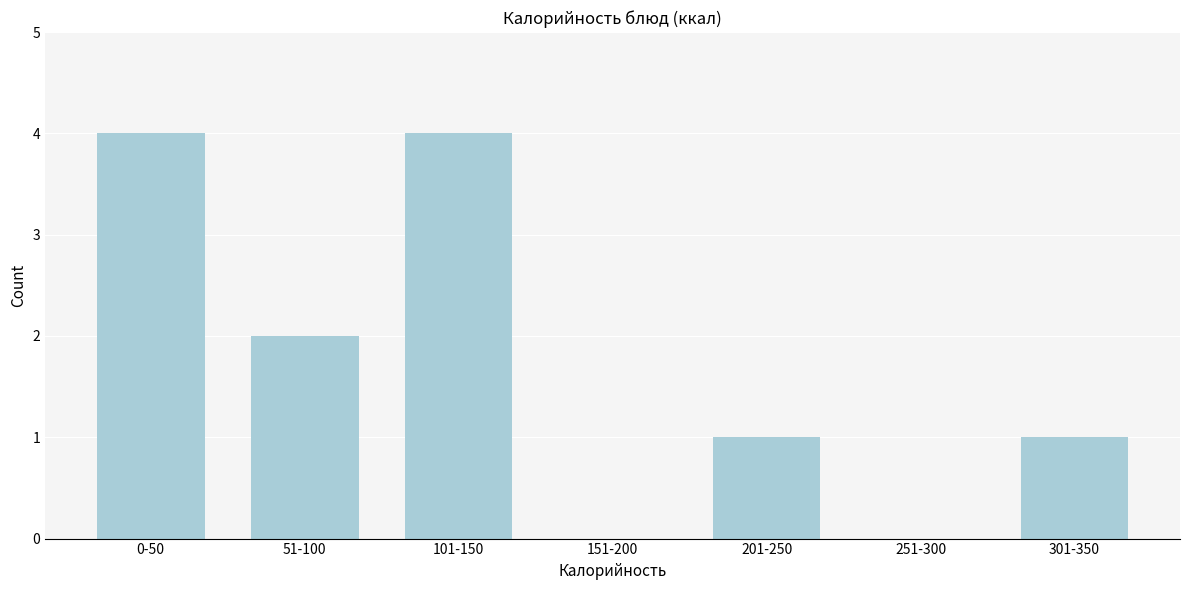

Reading left to right, list all the values displayed in this chart.

0-50=4	51-100=2	101-150=4	151-200=0	201-250=1	251-300=0	301-350=1